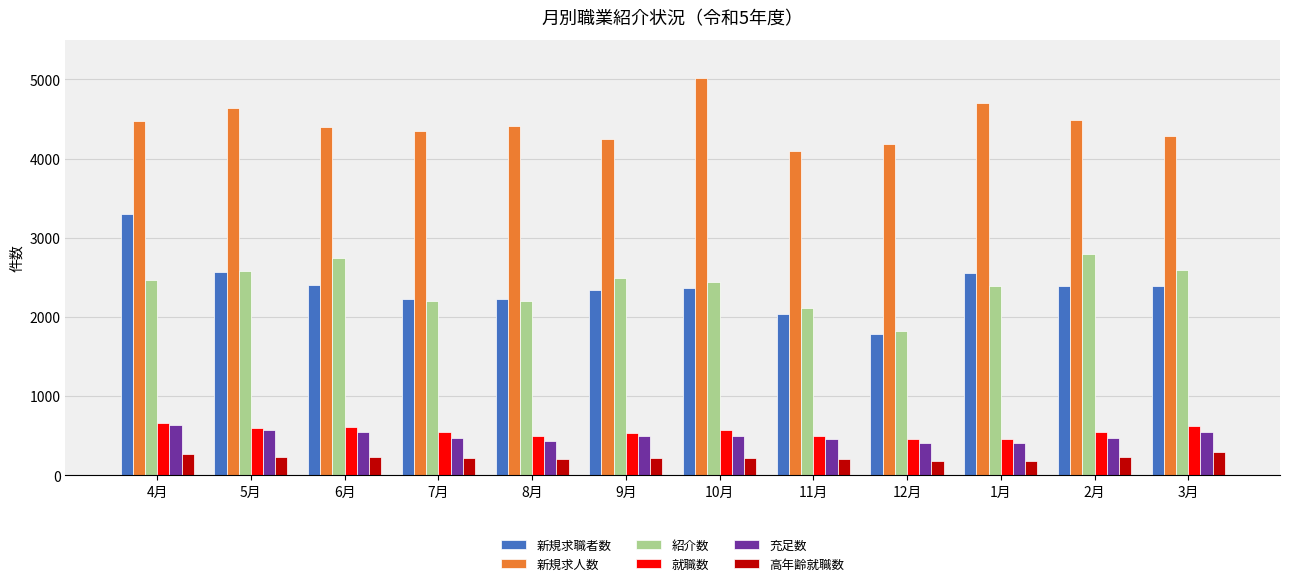

What position from the left is 5月?

2